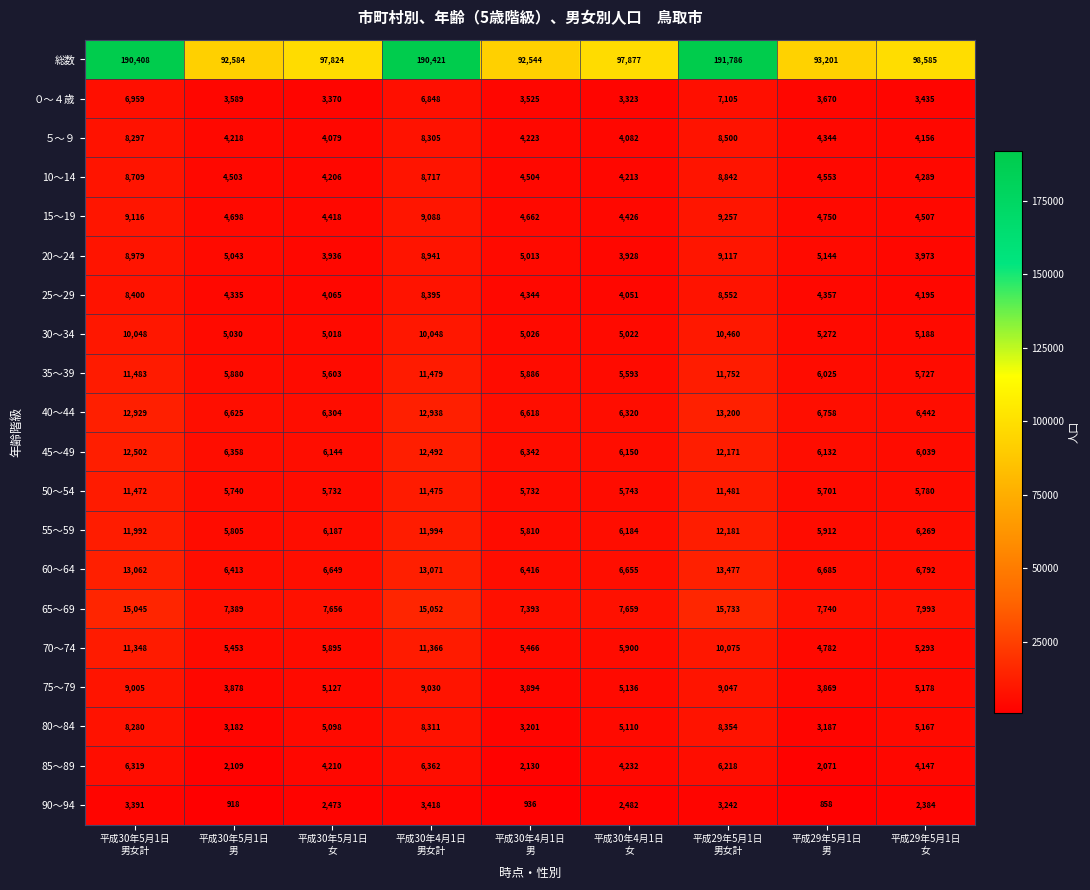

What is the difference between the highest and lowest values at 平成29年5月1日
女?

96201